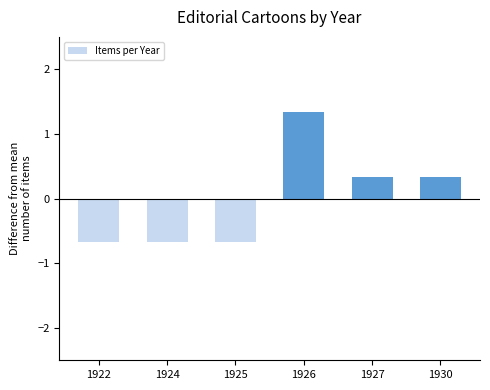

How many distinct data groups are displayed?

1